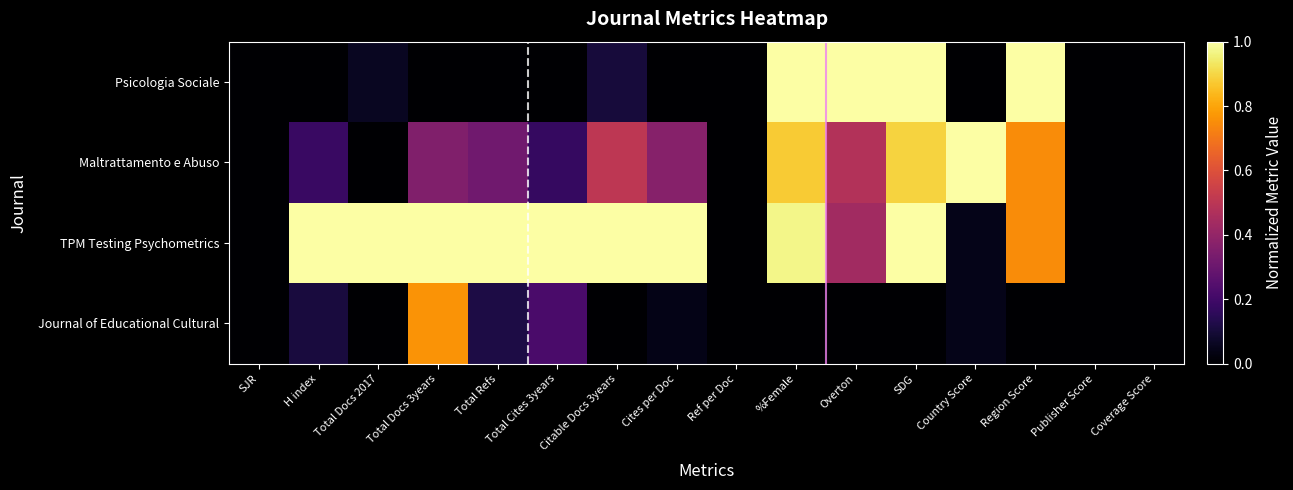

Which series has the largest total across all categories?

TPM Testing Psychometrics